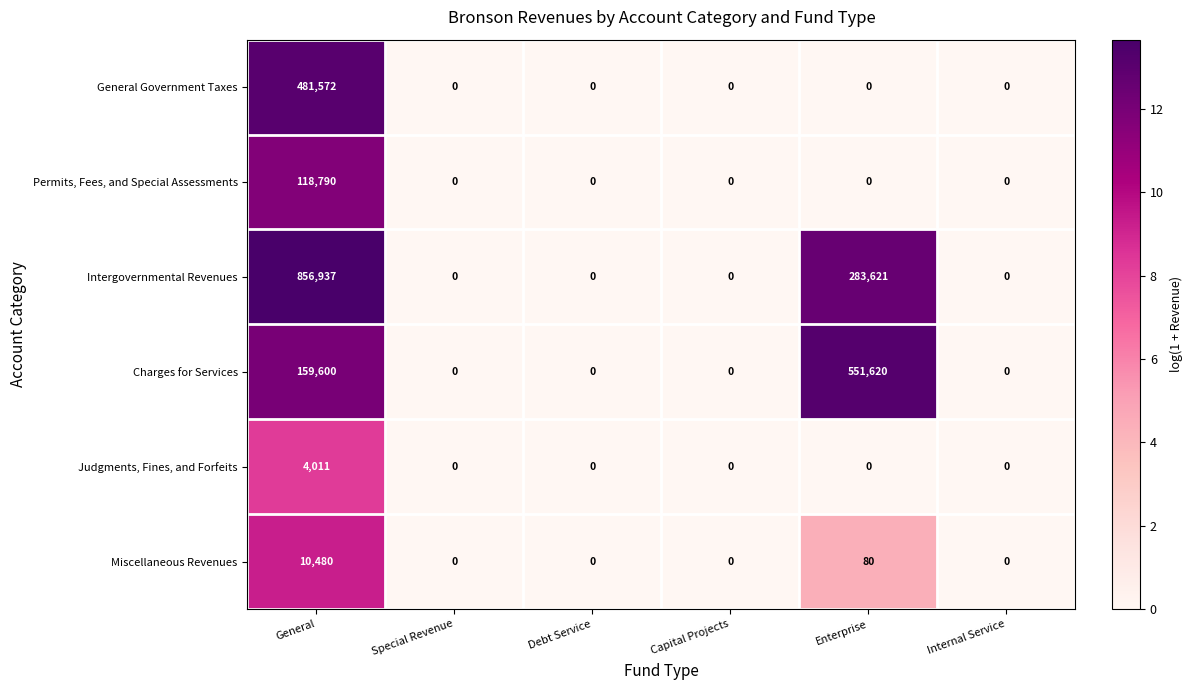

Which series has the largest total across all categories?

Intergovernmental Revenues